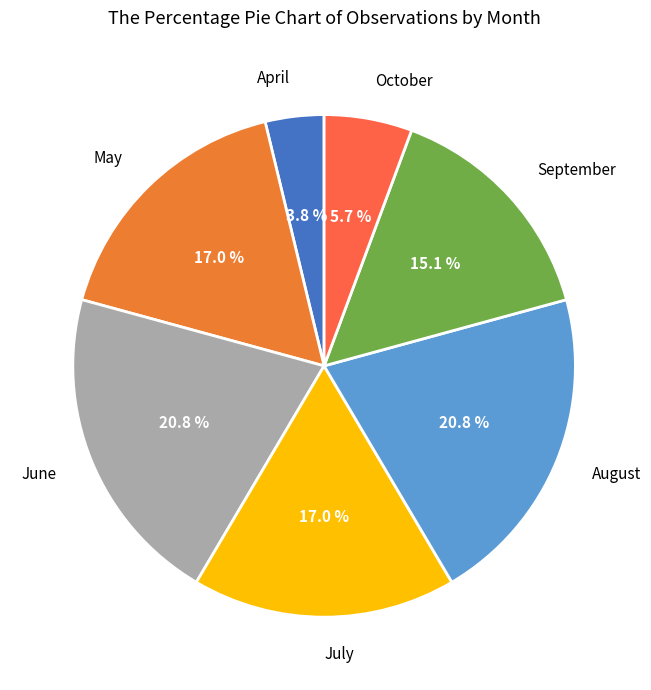

Combined, do September and July account for over 50%?

No